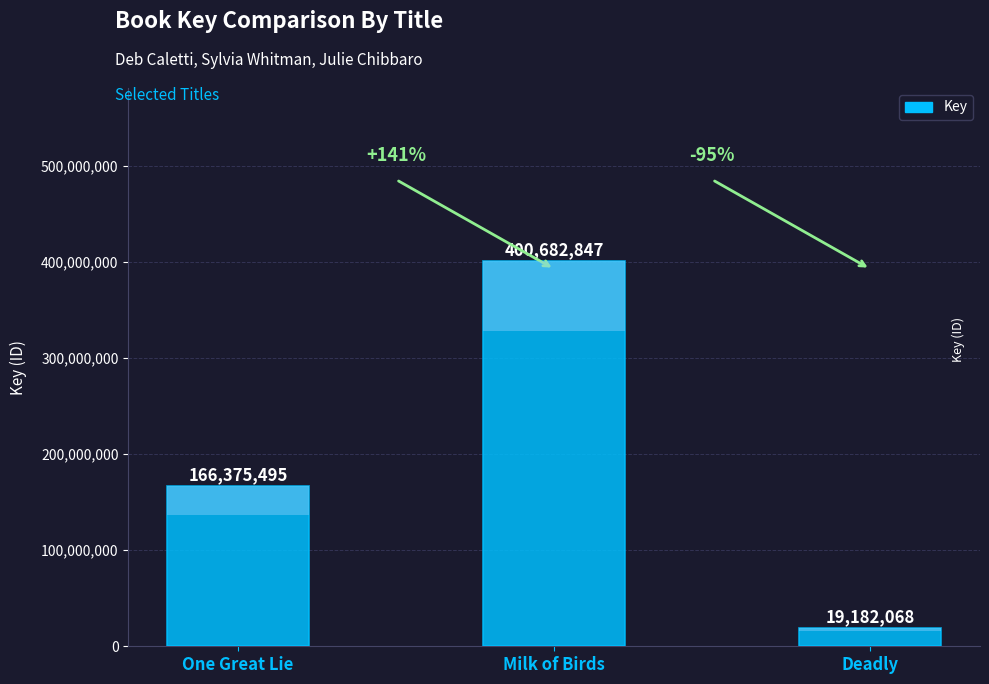

List the labels in order of value, largest first.

Milk of Birds, One Great Lie, Deadly